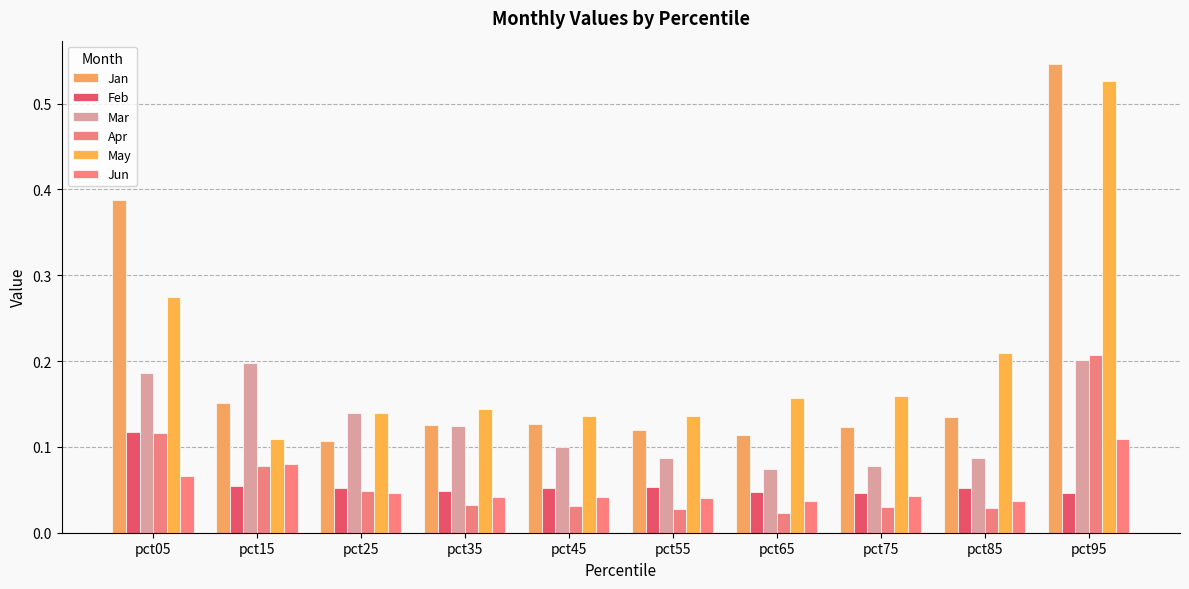

What is the maximum value shown in the chart?

0.5